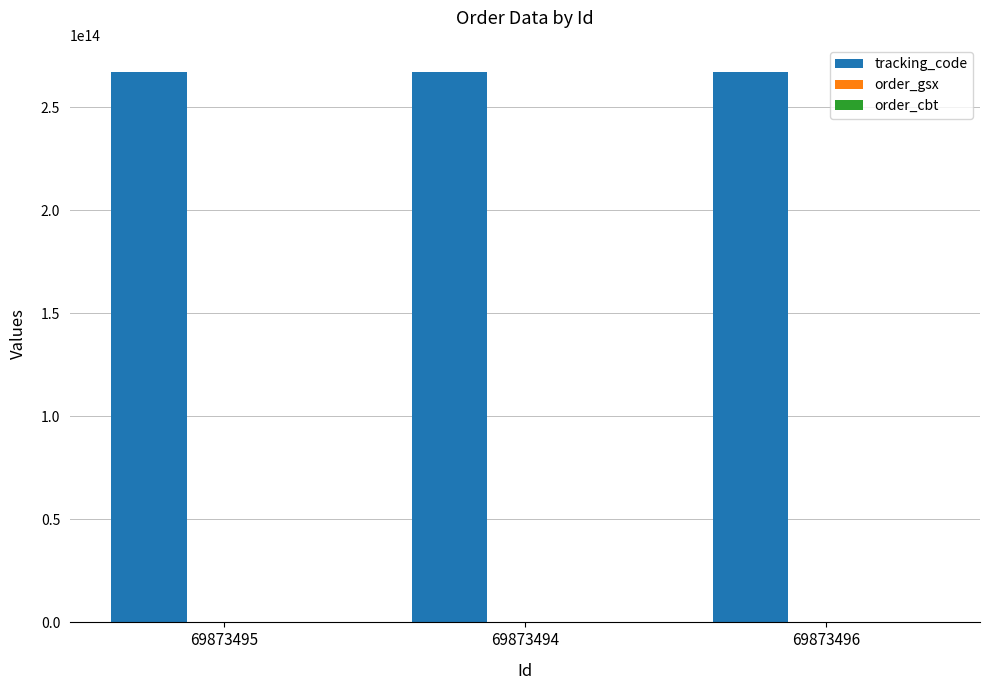

Rank the series at 69873494 from lowest to highest value.

order_gsx, order_cbt, tracking_code